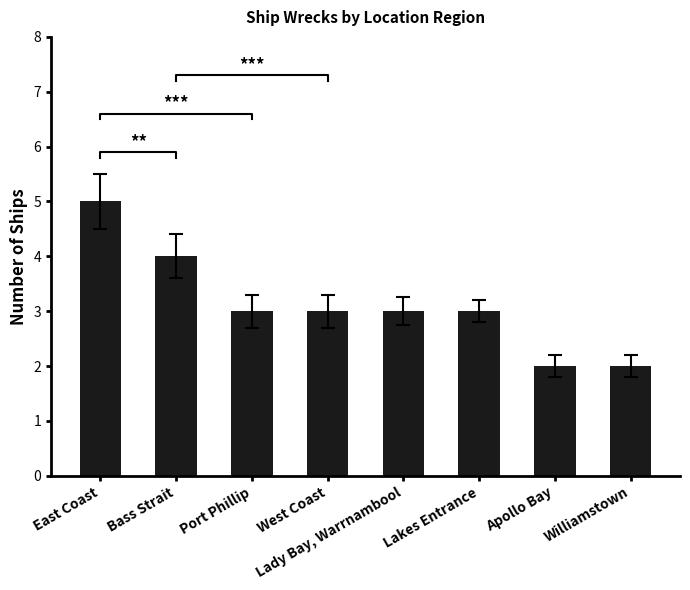

Reading left to right, extract all data points from this chart.

5	4	3	3	3	3	2	2